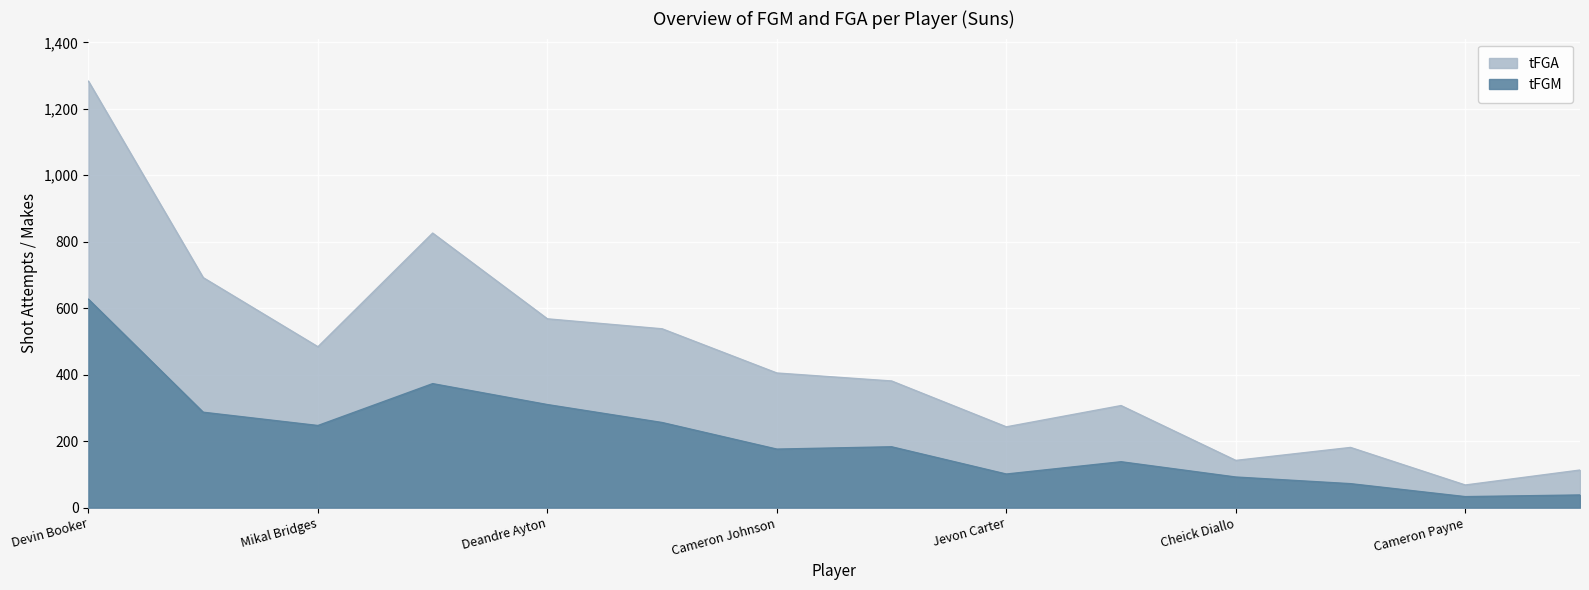

What is the minimum value for tFGM?

33